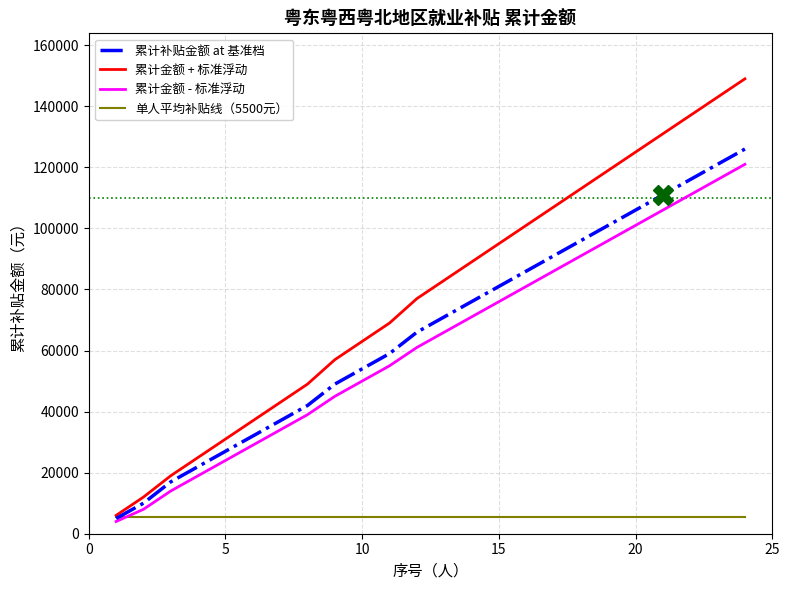

Which series has the widest spread of values?

累计金额 + 标准浮动